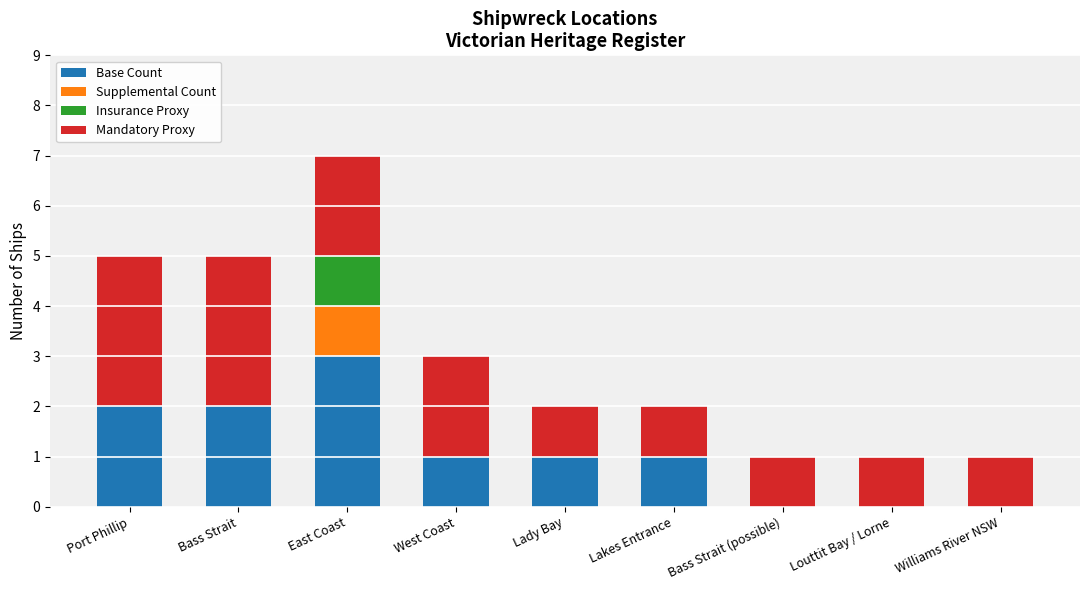

At which category is the sum across all series the highest?

East Coast